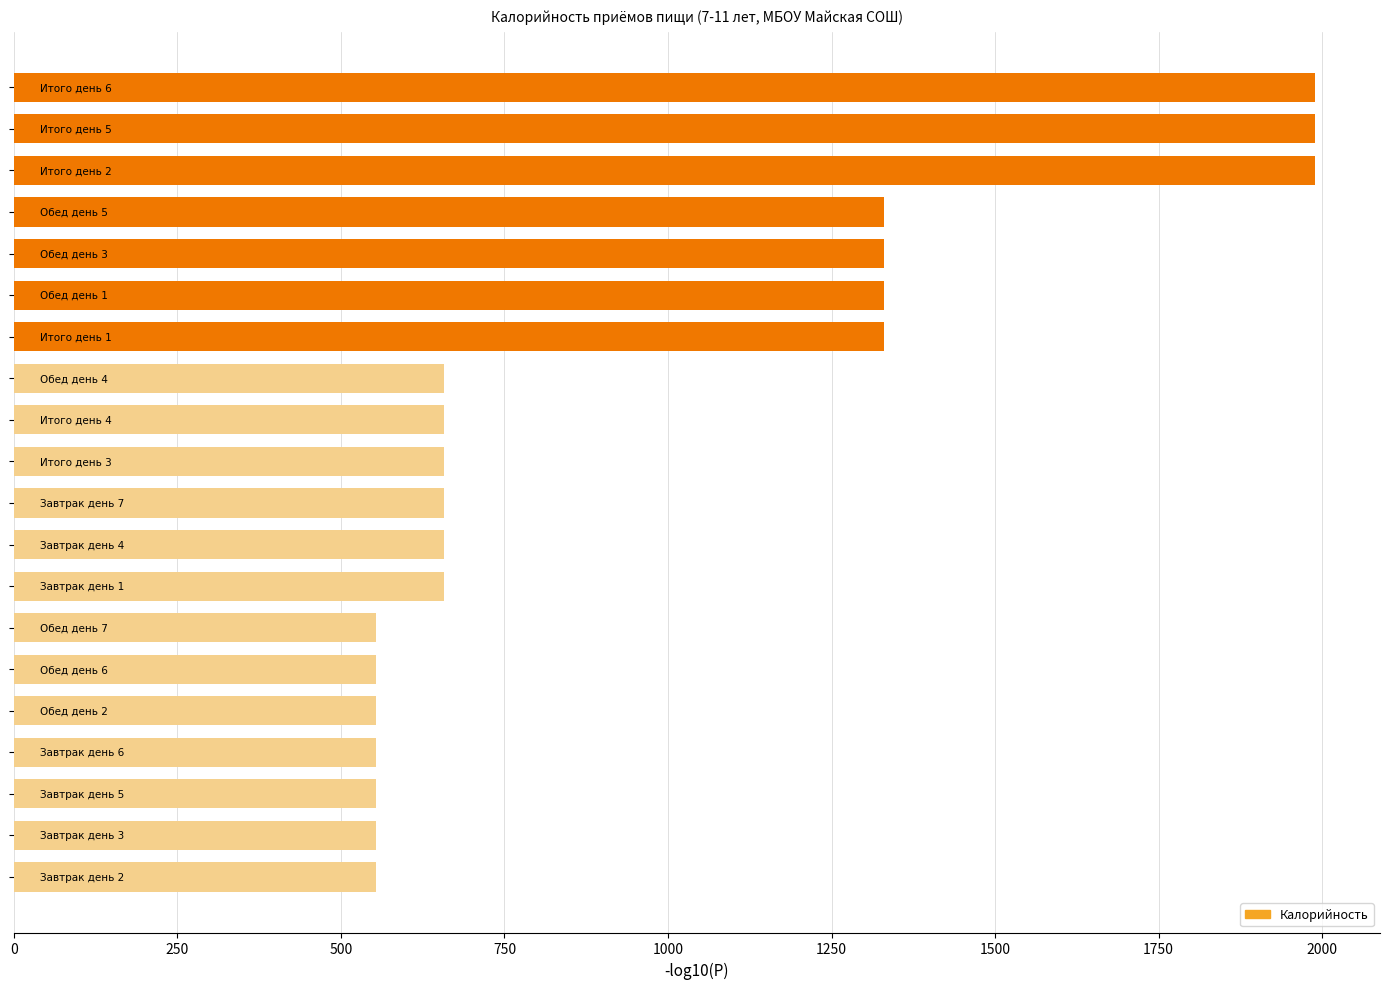

Are the bars horizontal?

Yes